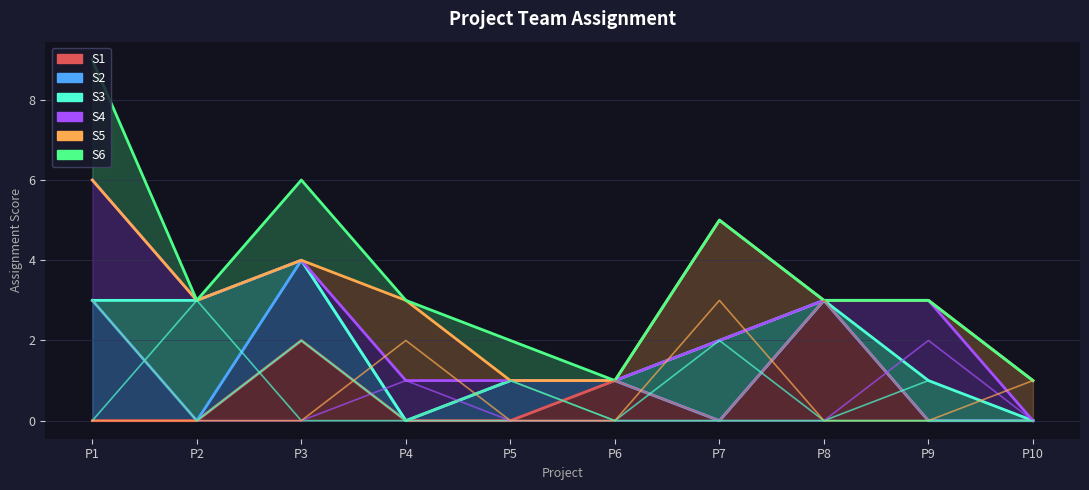

True or false: S5 has more than 2 points higher than both neighbors.

False